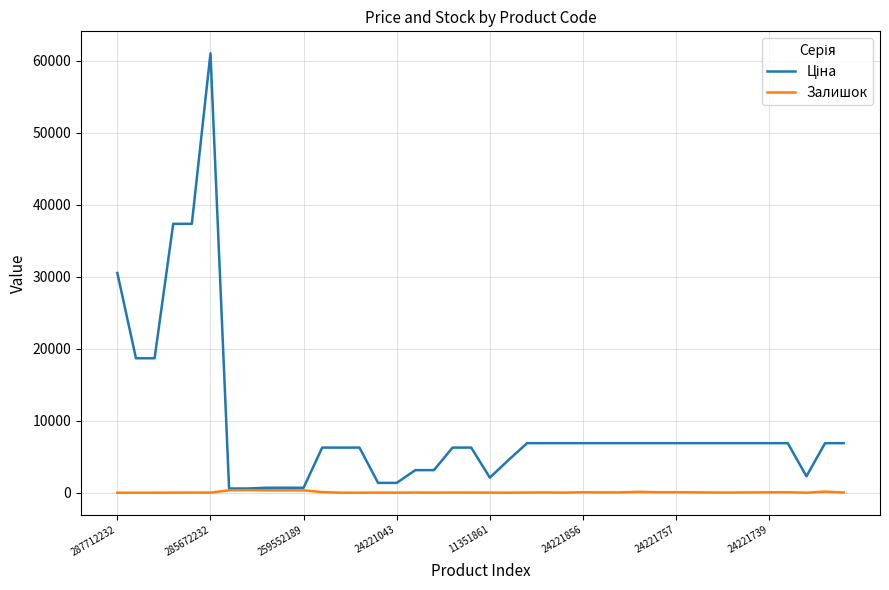

What is the greatest value displayed?

61024.7